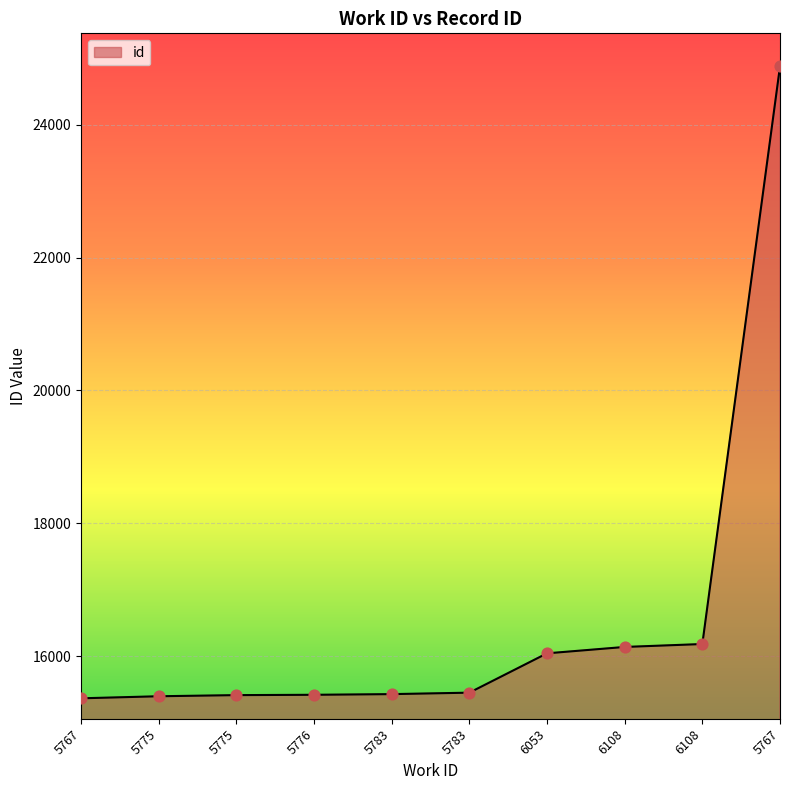

How many lines are shown in the chart?

1